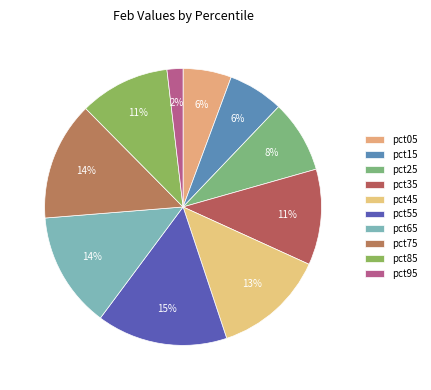

Count the number of slices in the pie.

10